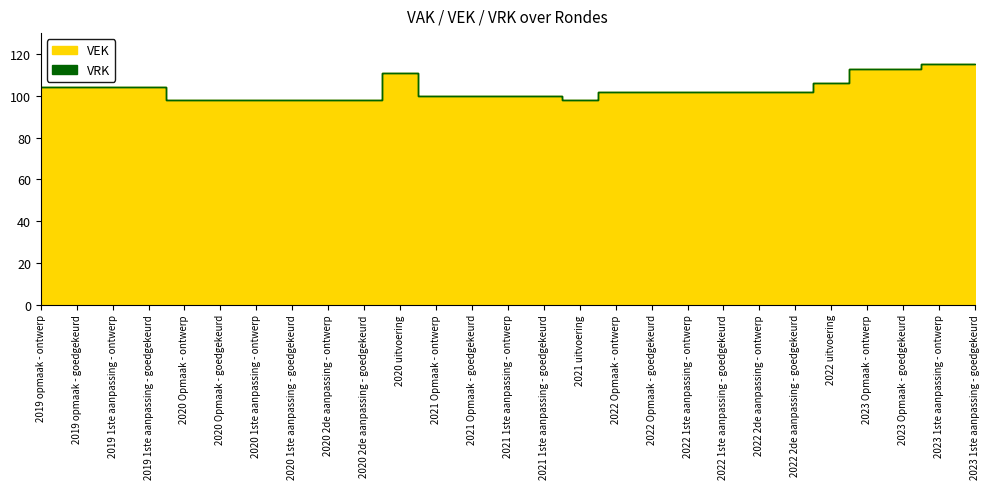

Reading left to right, extract all data points from this chart.

VEK: 2019 opmaak - ontwerp=104	2019 opmaak - goedgekeurd=104	2019 1ste aanpassing - ontwerp=104	2019 1ste aanpassing - goedgekeurd=104	2020 Opmaak - ontwerp=98	2020 Opmaak - goedgekeurd=98	2020 1ste aanpassing - ontwerp=98	2020 1ste aanpassing - goedgekeurd=98	2020 2de aanpassing - ontwerp=98	2020 2de aanpassing - goedgekeurd=98	2020 uitvoering=111	2021 Opmaak - ontwerp=100	2021 Opmaak - goedgekeurd=100	2021 1ste aanpassing - ontwerp=100	2021 1ste aanpassing - goedgekeurd=100	2021 uitvoering=98	2022 Opmaak - ontwerp=102	2022 Opmaak - goedgekeurd=102	2022 1ste aanpassing - ontwerp=102	2022 1ste aanpassing - goedgekeurd=102	2022 2de aanpassing - ontwerp=102	2022 2de aanpassing - goedgekeurd=102	2022 uitvoering=106	2023 Opmaak - ontwerp=113	2023 Opmaak - goedgekeurd=113	2023 1ste aanpassing - ontwerp=115	2023 1ste aanpassing - goedgekeurd=115
VRK: 2019 opmaak - ontwerp=0	2019 opmaak - goedgekeurd=0	2019 1ste aanpassing - ontwerp=0	2019 1ste aanpassing - goedgekeurd=0	2020 Opmaak - ontwerp=0	2020 Opmaak - goedgekeurd=0	2020 1ste aanpassing - ontwerp=0	2020 1ste aanpassing - goedgekeurd=0	2020 2de aanpassing - ontwerp=0	2020 2de aanpassing - goedgekeurd=0	2020 uitvoering=0	2021 Opmaak - ontwerp=0	2021 Opmaak - goedgekeurd=0	2021 1ste aanpassing - ontwerp=0	2021 1ste aanpassing - goedgekeurd=0	2021 uitvoering=0	2022 Opmaak - ontwerp=0	2022 Opmaak - goedgekeurd=0	2022 1ste aanpassing - ontwerp=0	2022 1ste aanpassing - goedgekeurd=0	2022 2de aanpassing - ontwerp=0	2022 2de aanpassing - goedgekeurd=0	2022 uitvoering=0	2023 Opmaak - ontwerp=0	2023 Opmaak - goedgekeurd=0	2023 1ste aanpassing - ontwerp=0	2023 1ste aanpassing - goedgekeurd=0